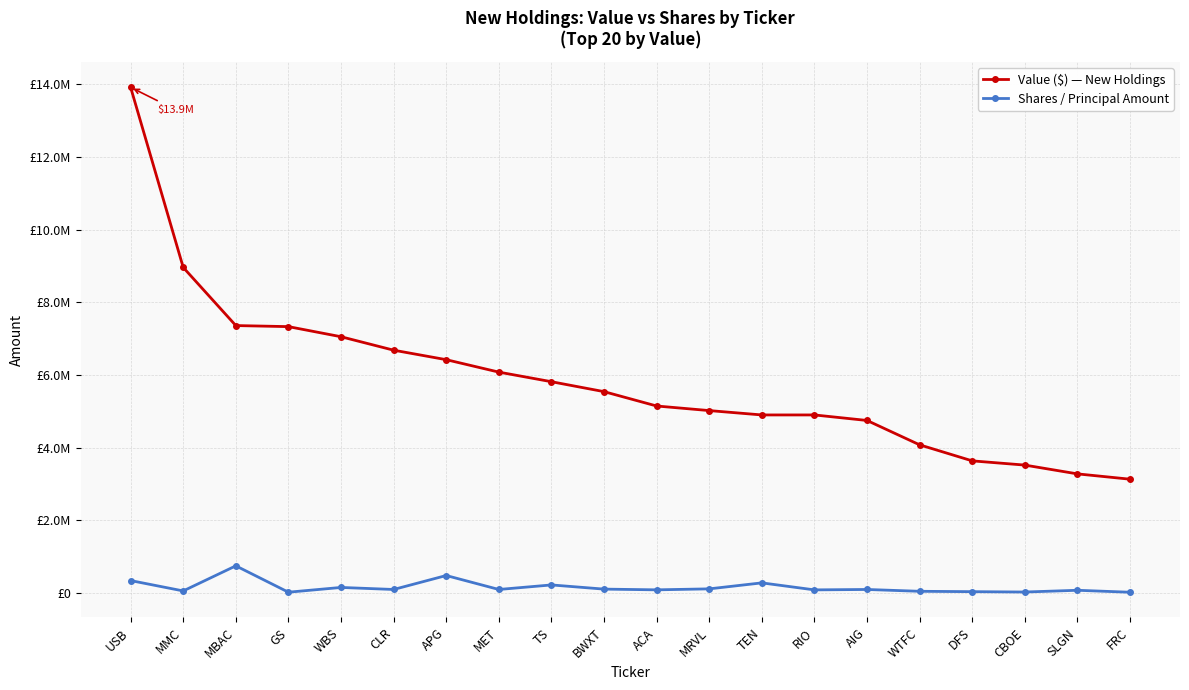

What is the value of the Shares / Principal Amount point at the 3rd from the left?

750000